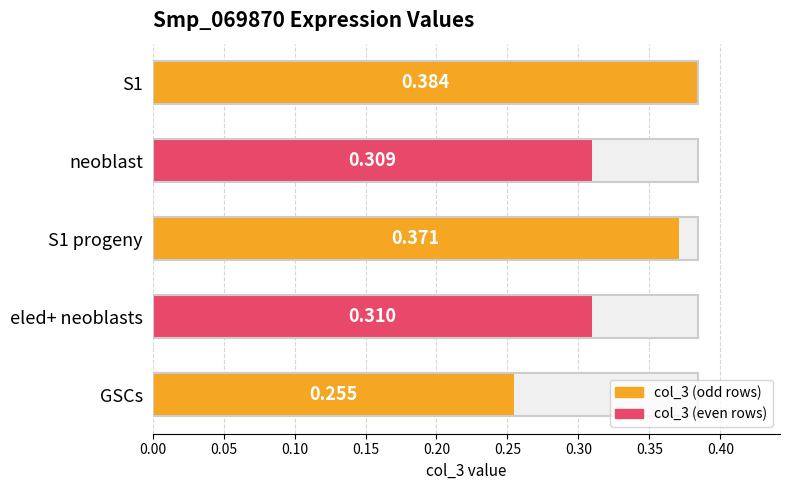

What is the value of the 1st bar from the left?

0.4